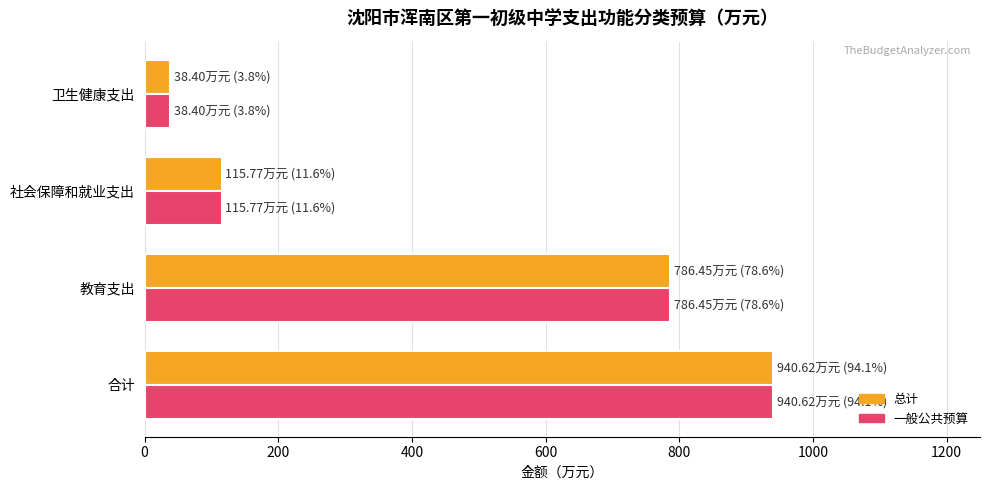

List the labels in order of 总计 value, smallest first.

卫生健康支出, 社会保障和就业支出, 教育支出, 合计